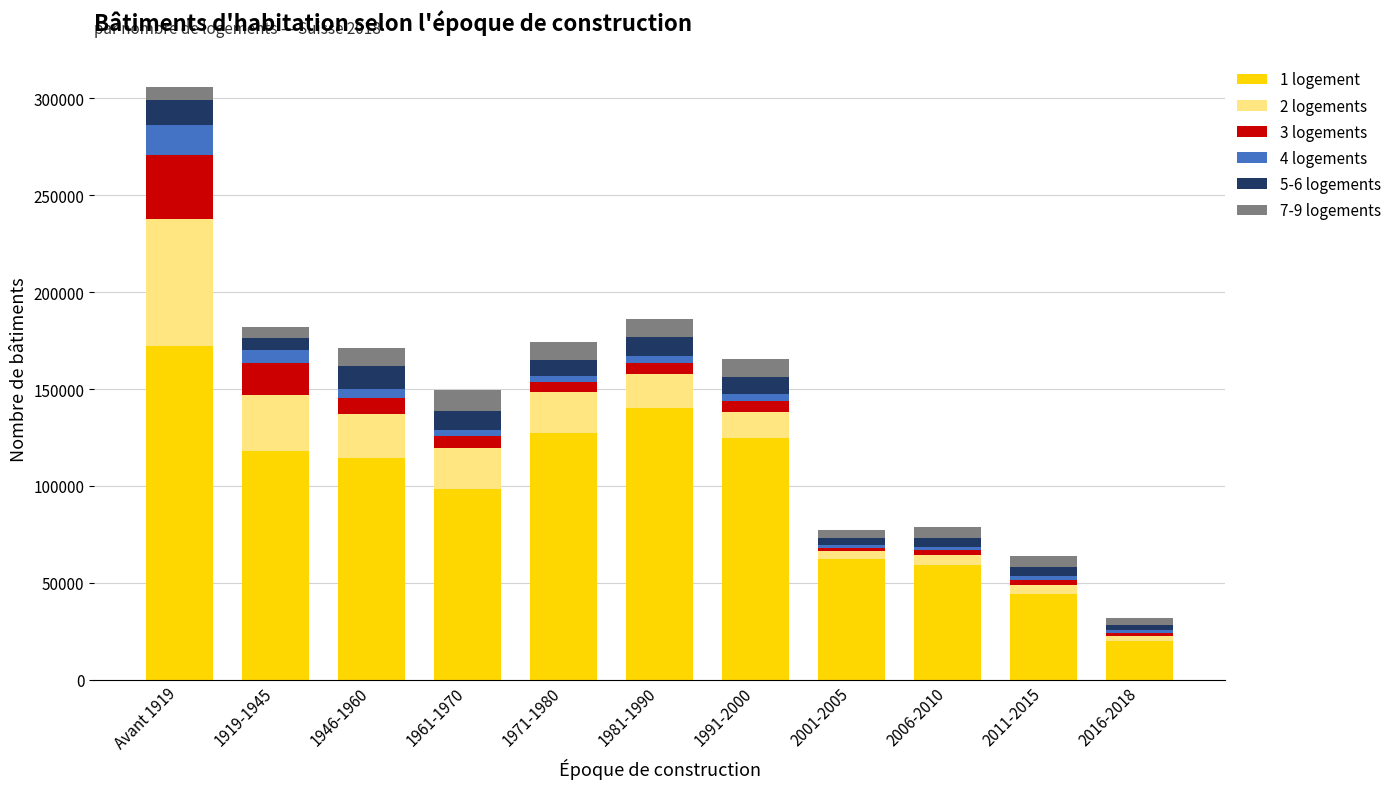

At which category is the sum across all series the highest?

Avant 1919